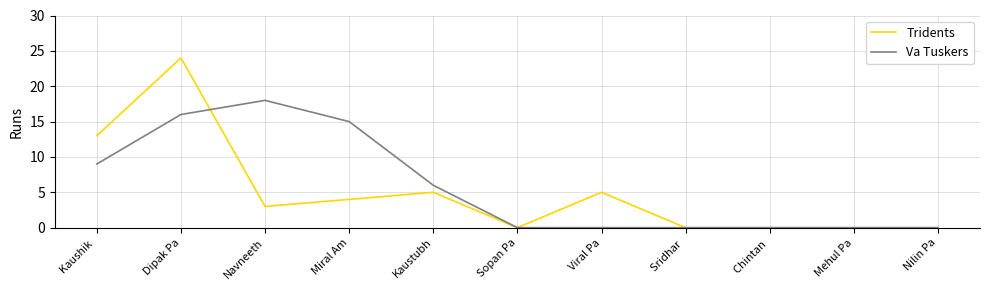

Does the chart display data point markers on the line(s)?

No